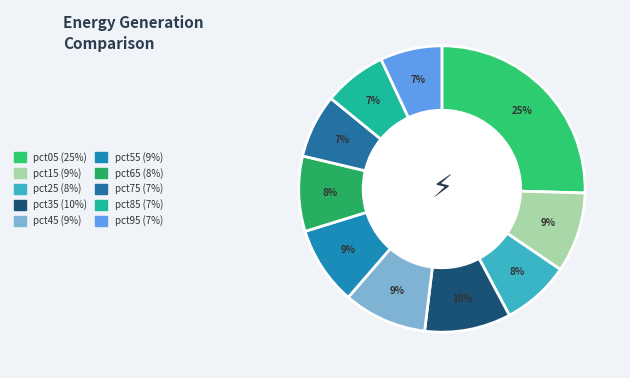

True or false: pct45 accounts for 17% of the total.

False